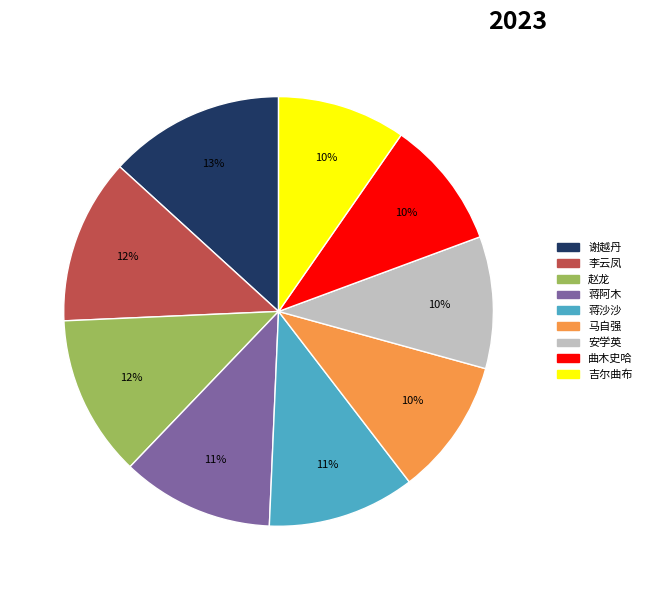

Do 赵龙 and 蒋阿木 together represent more than half of the pie?

No